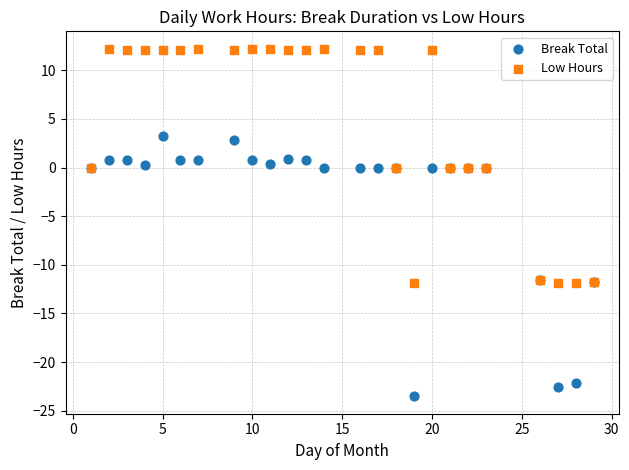

Which series has the largest Y range (max minus min)?

Break Total